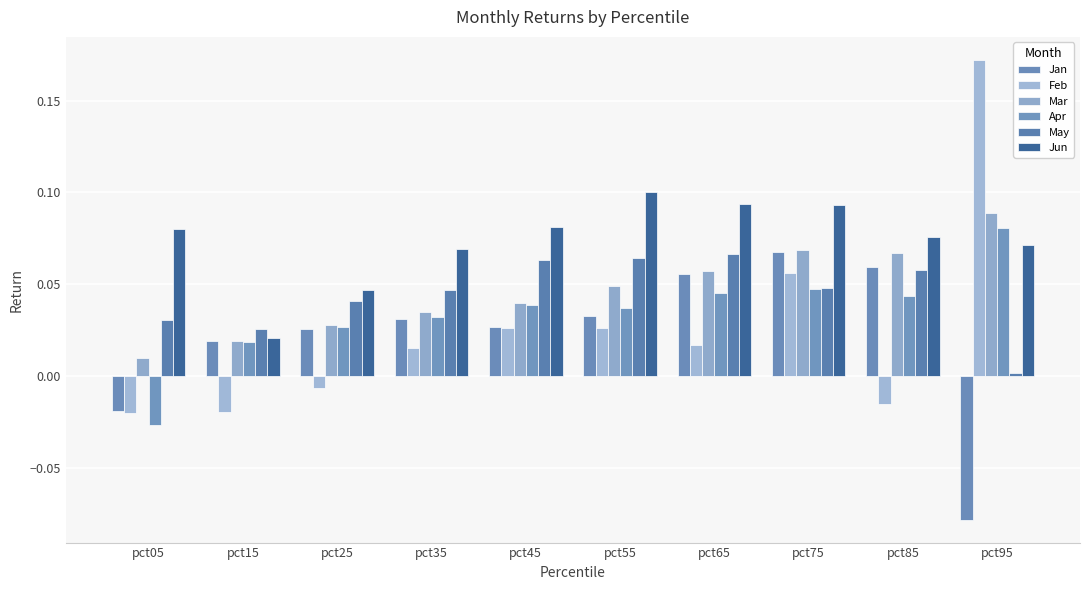

Where is Jun nearest to the value 0?

pct15